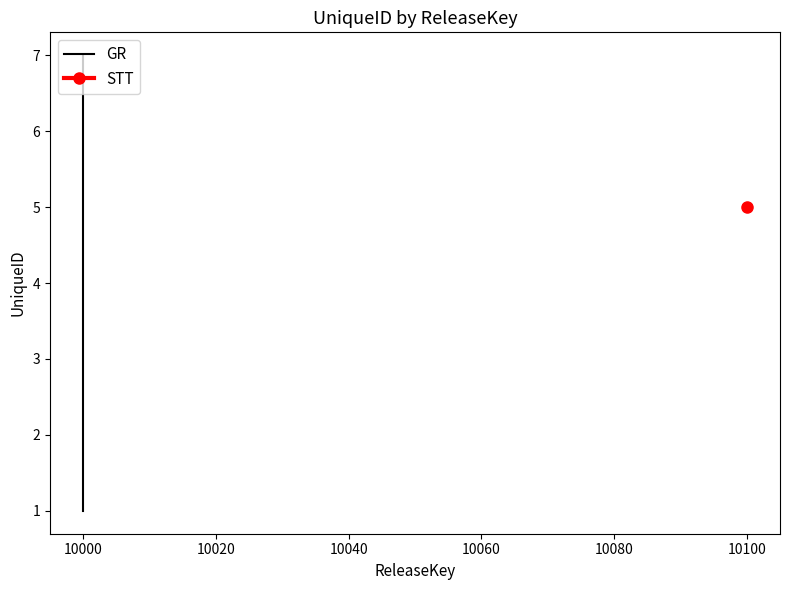

What is the value of the 2nd point from the left?

6